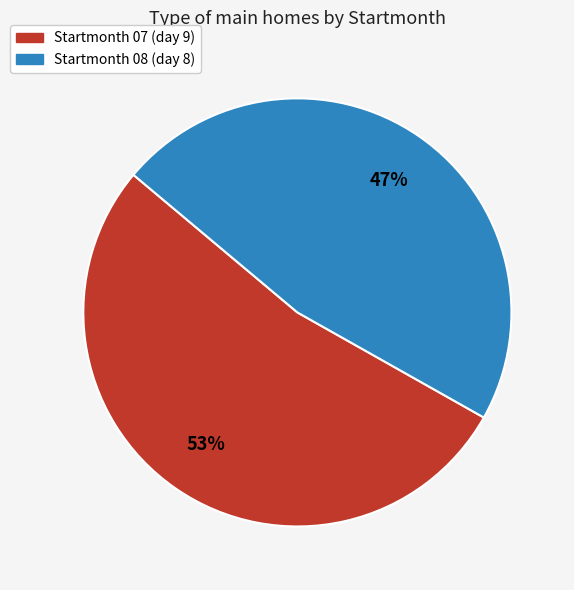

Is there any slice that represents more than half of the pie?

Yes